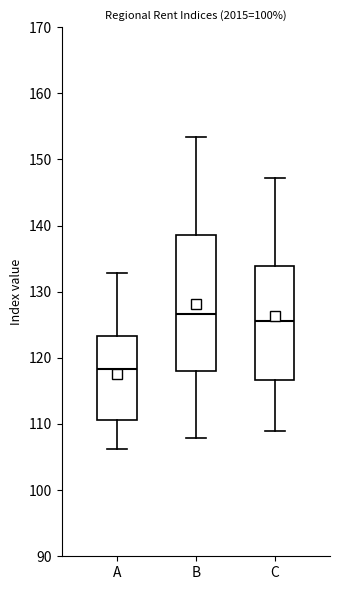

Comparing the boxes themselves (not the whiskers), which one is the tallest?

B